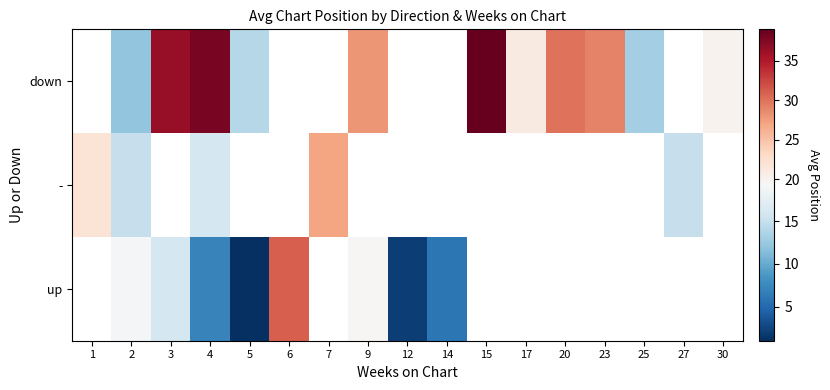

At which label does row_2 first exceed 13?

3